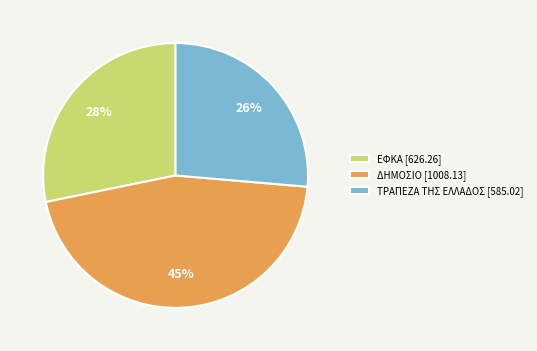

To the nearest percent, what percentage of the pie is ΔΗΜΟΣΙΟ?

45%